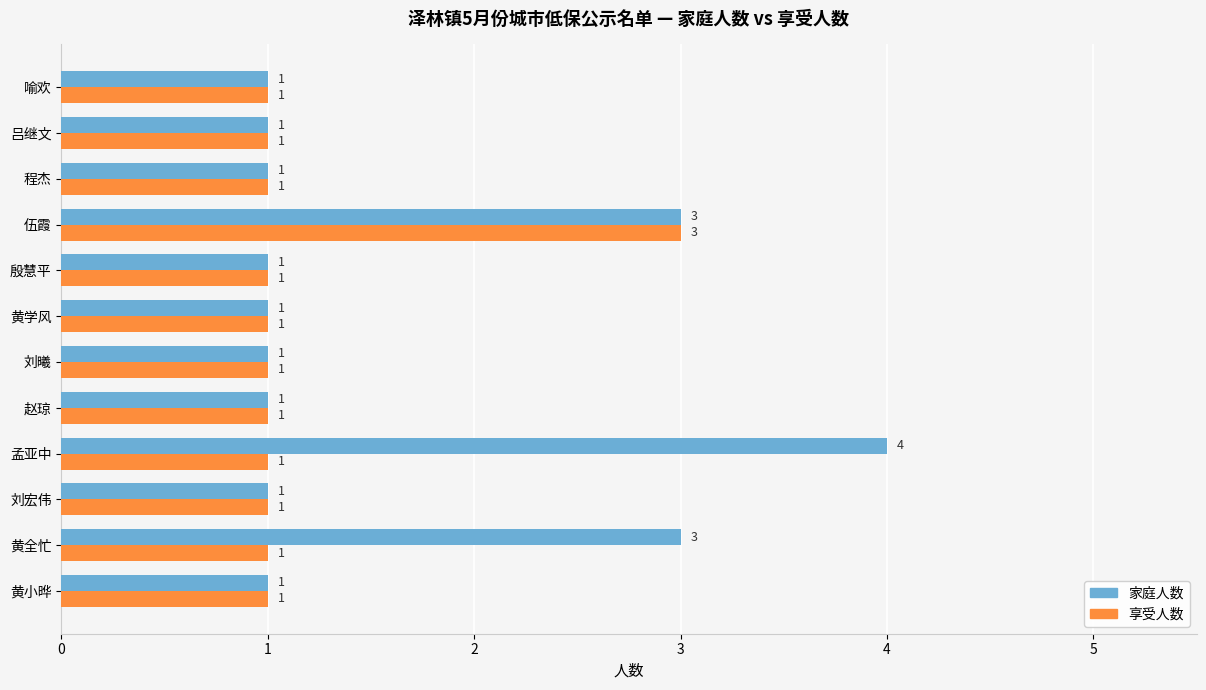

Which series has the largest range (max minus min)?

家庭人数